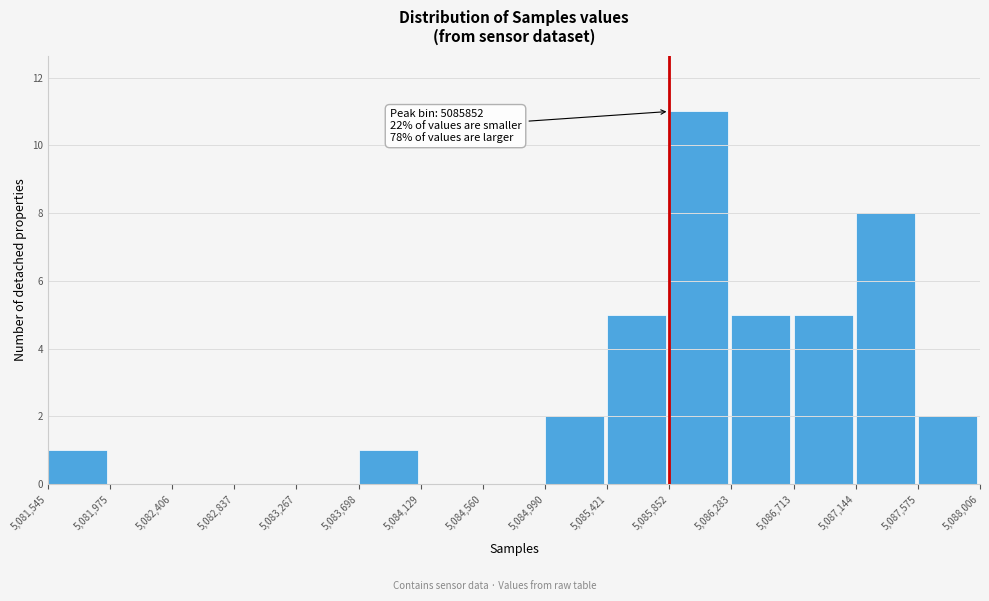

Over which range of the x-axis is the bar tallest?

5,085,852 to 5,086,283